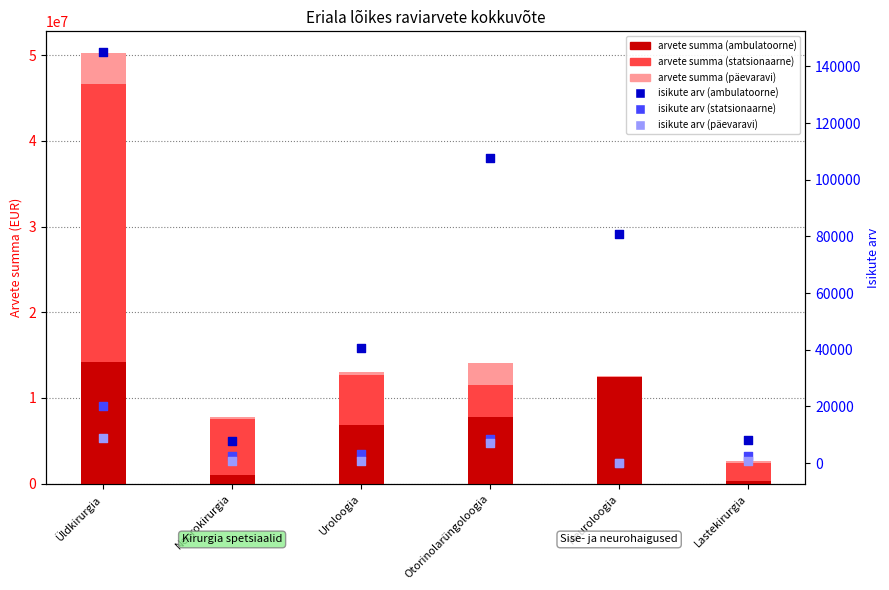

Which series has the widest spread of Y values?

statsionaarne (Arvete summa)